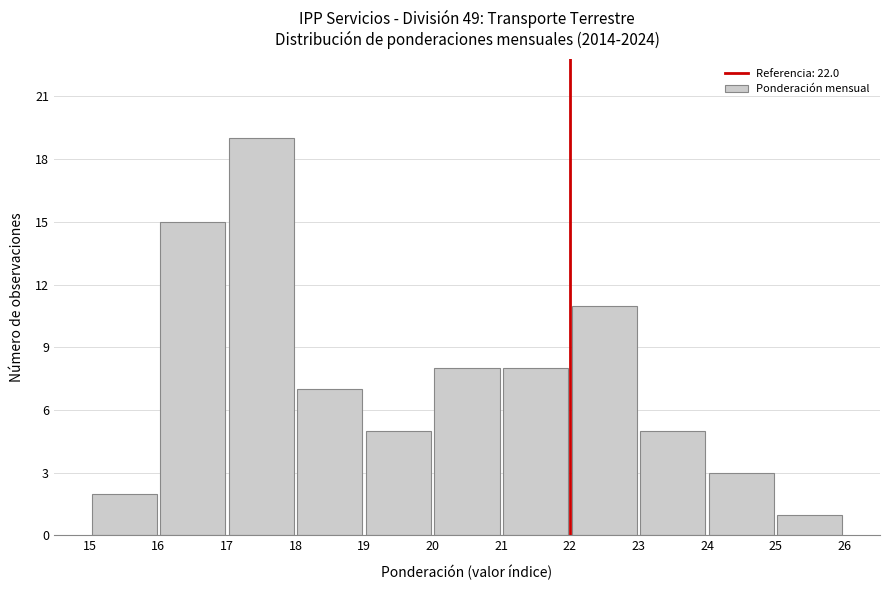

Which range on the x-axis has the tallest bar?

17 to 18